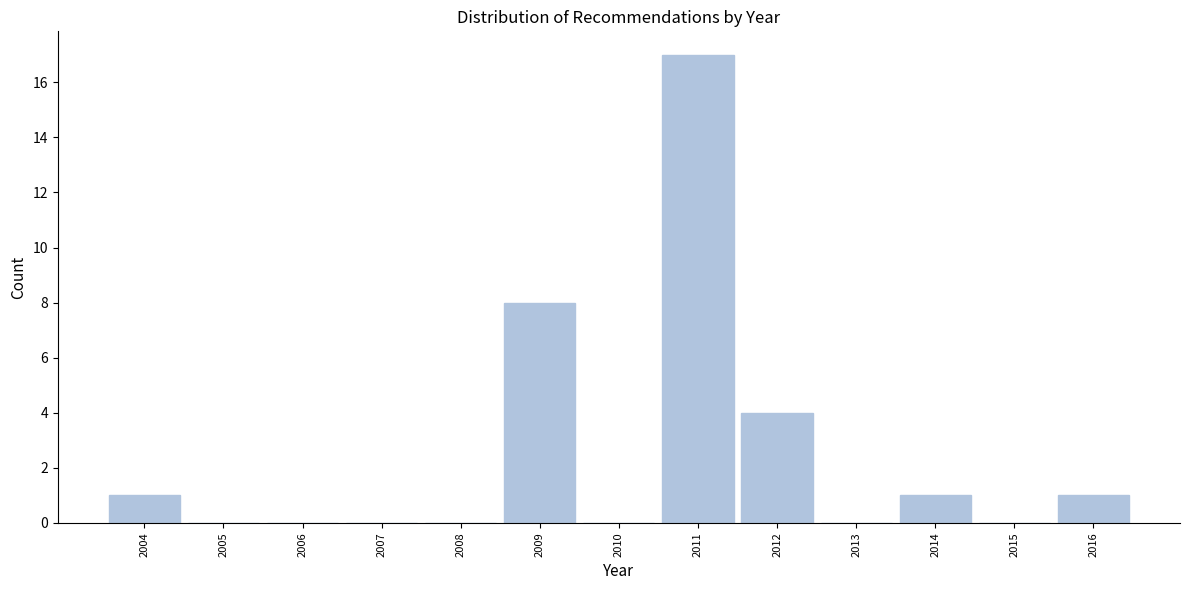

Over which range of the x-axis is the bar tallest?

2010.5 to 2011.5